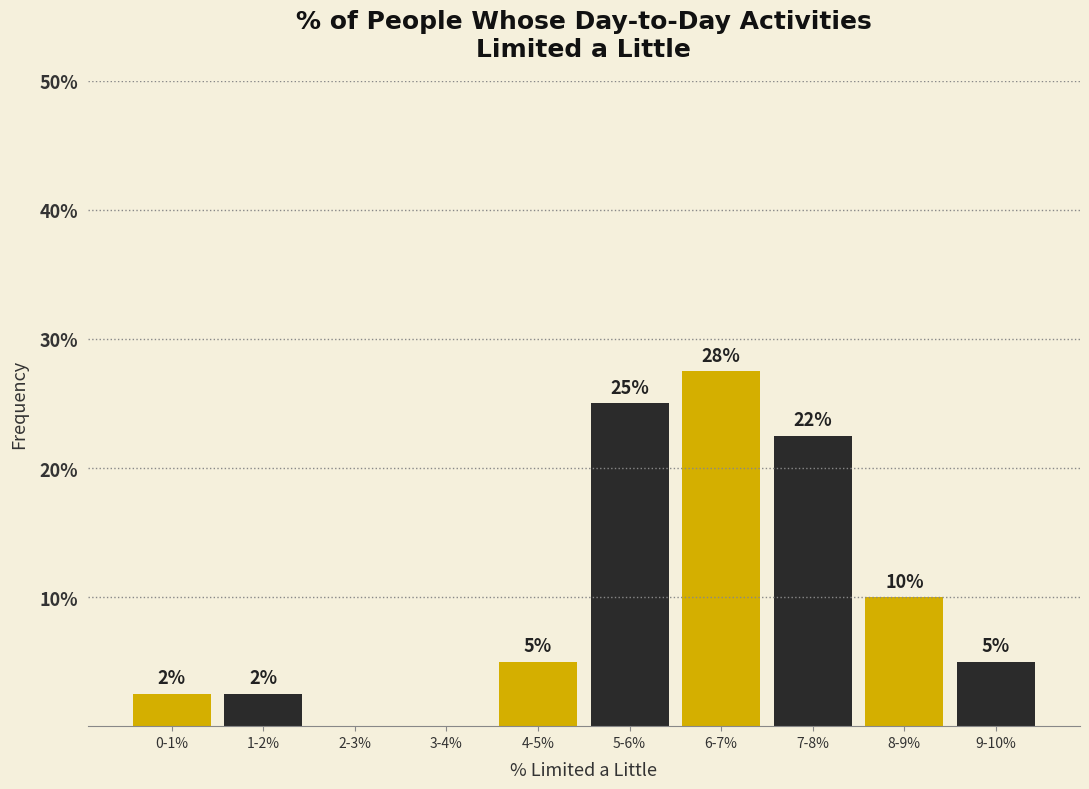

What is the maximum value shown in the chart?

27.5